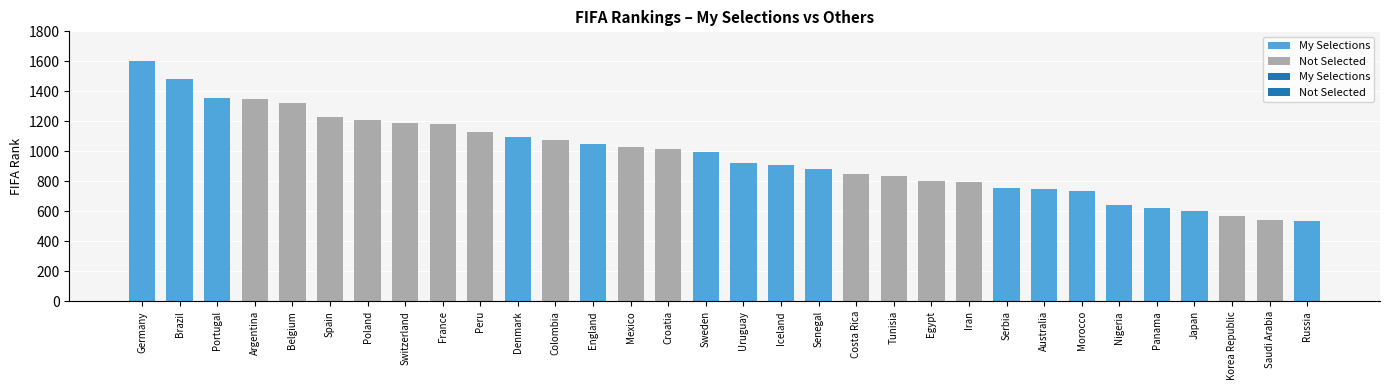

What is the label of the 31st bar from the right?

Brazil